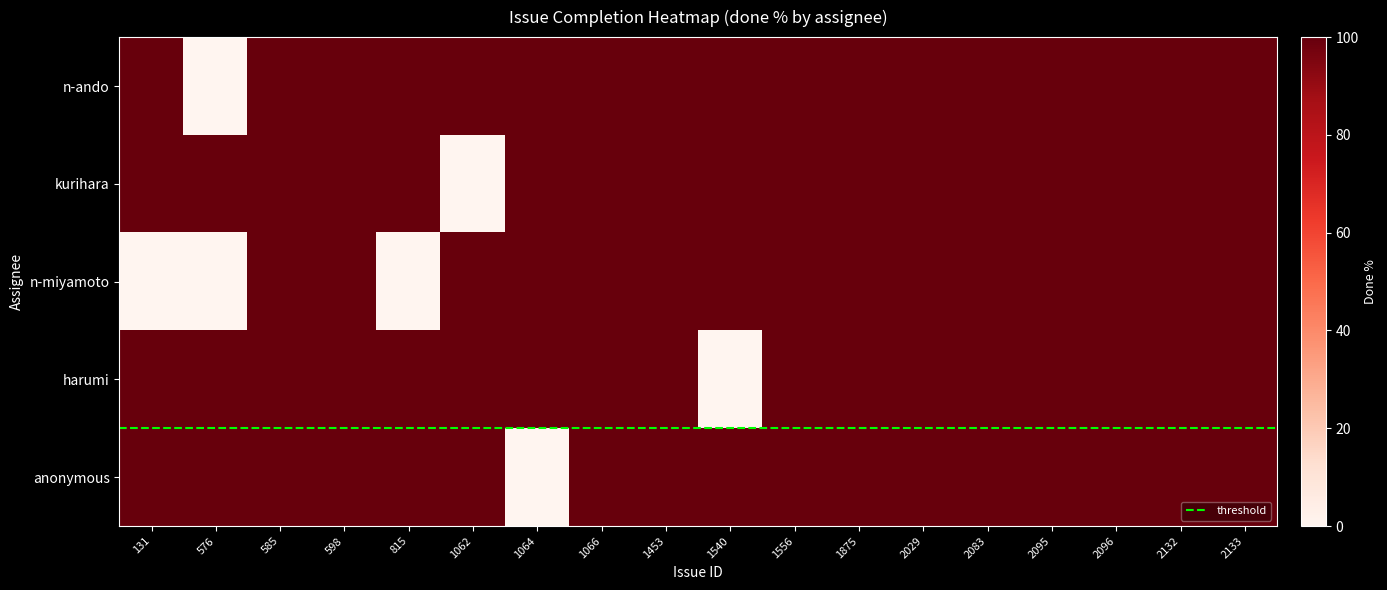

Which has a higher value, 2029 or 1453?

2029